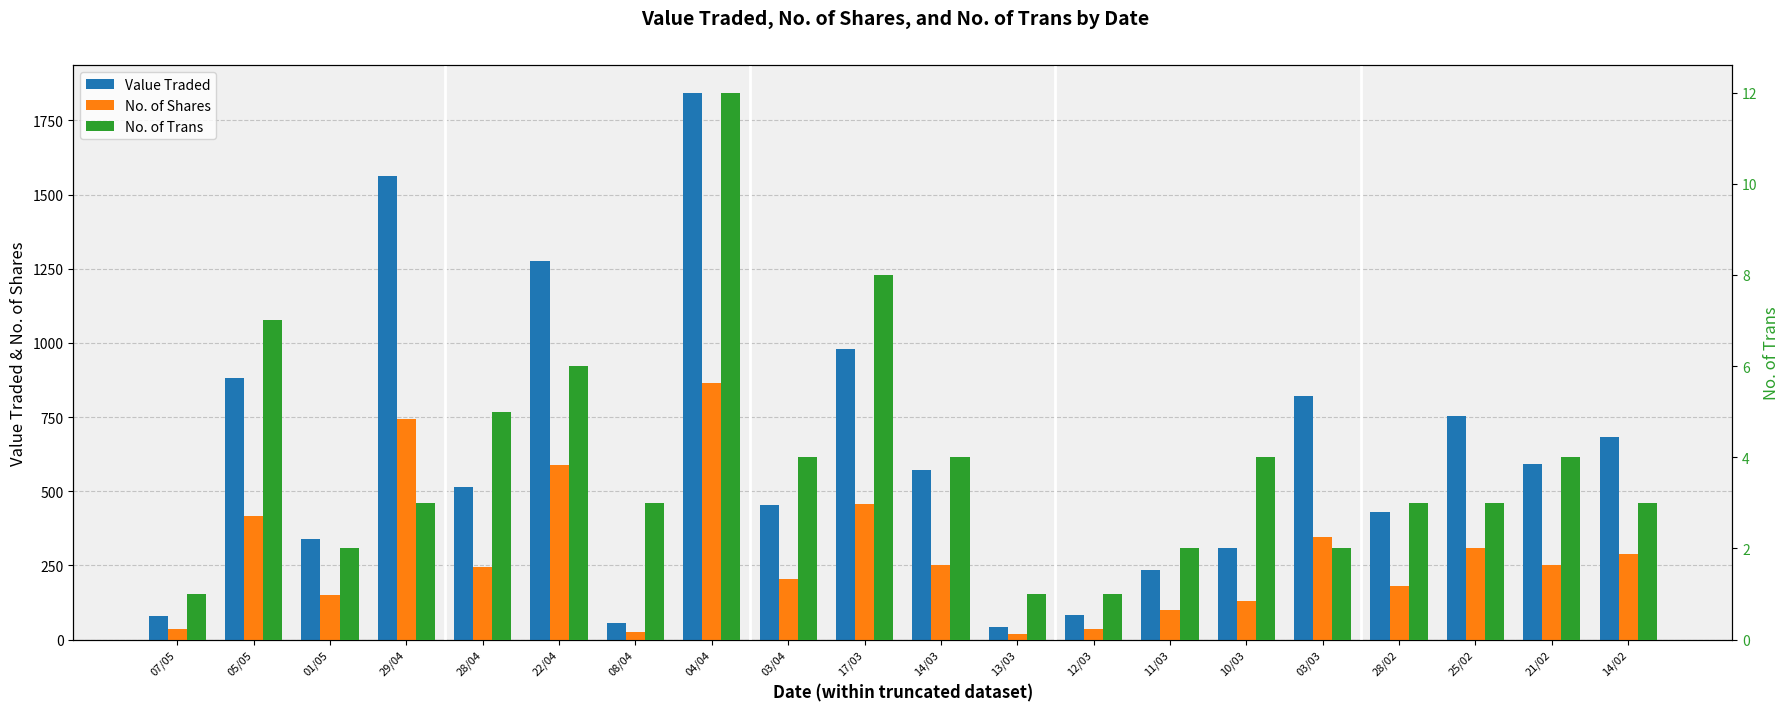

What is the difference between the highest and lowest values at 05/05?

874